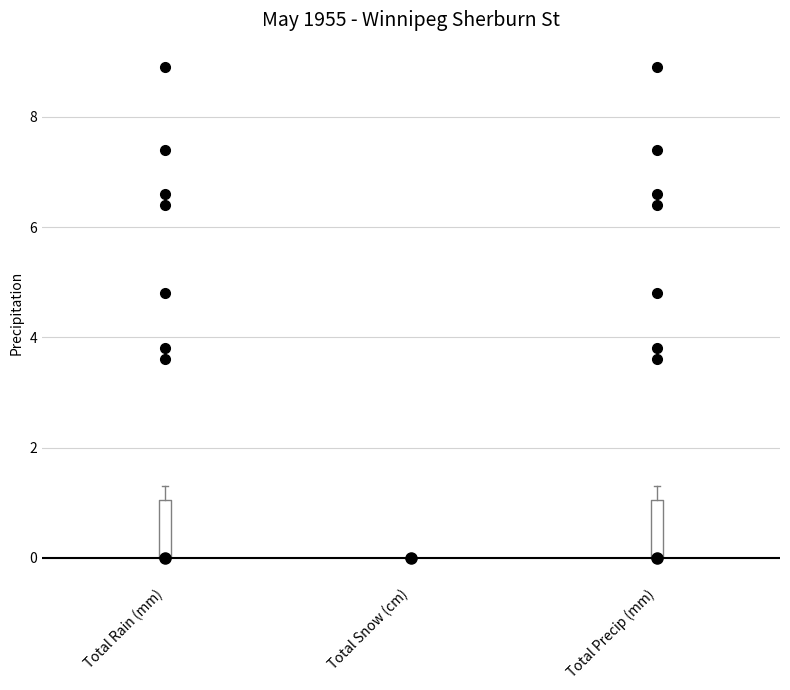

Reading left to right, read every box against the y-axis: the position of its median line, the range the box covers, and the ends of its whiskers. The values are not printed on the chart, so give them approximately, as read against the axis.

Total Rain (mm): median 0.0 (drawn on the box's lower edge), box 0.0 to 1.0, whiskers 0.0 to 1.4
Total Snow (cm): box collapsed to a line at 0.0, whiskers 0.0 to 0.0
Total Precip (mm): median 0.0 (drawn on the box's lower edge), box 0.0 to 1.0, whiskers 0.0 to 1.4